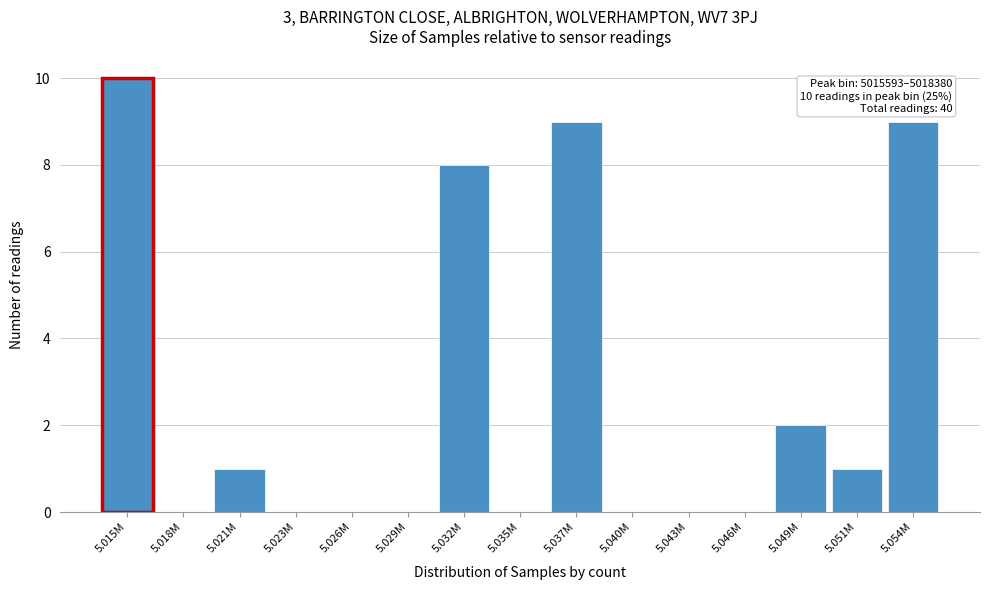

Reading left to right, list all the values displayed in this chart.

5.015M=10	5.018M=0	5.021M=1	5.023M=0	5.026M=0	5.029M=0	5.032M=8	5.035M=0	5.037M=9	5.040M=0	5.043M=0	5.046M=0	5.049M=2	5.051M=1	5.054M=9